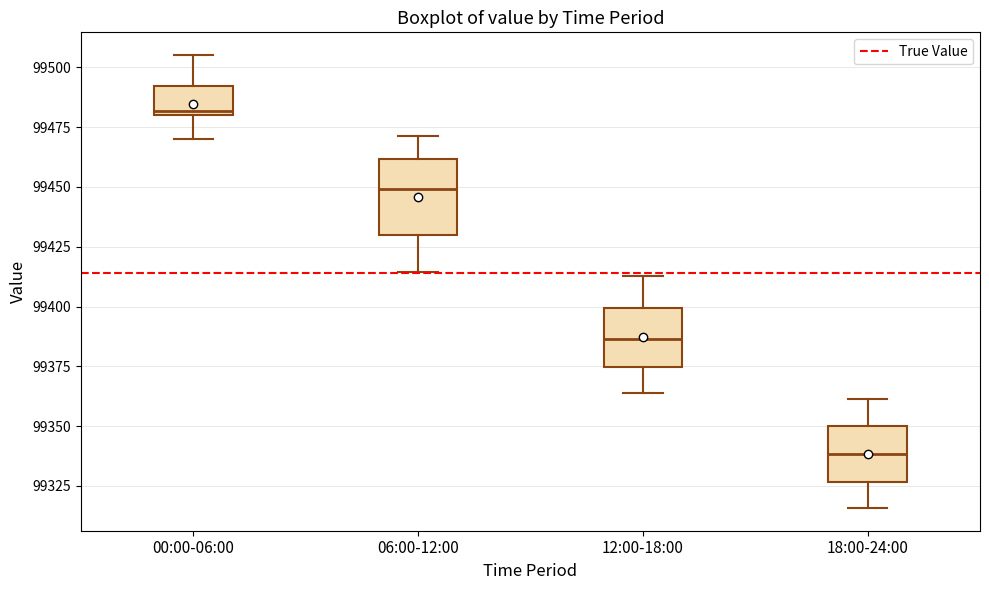

Reading left to right, read every box against the y-axis: the position of its median line, the range the box covers, and the ends of its whiskers. The values are not printed on the chart, so give them approximately, as read against the axis.

00:00-06:00: median 99480 (just above the box's lower edge), box 99480 to 99490, whiskers 99470 to 99505
06:00-12:00: median 99450, box 99430 to 99460, whiskers 99415 to 99470
12:00-18:00: median 99385, box 99375 to 99400, whiskers 99365 to 99415
18:00-24:00: median 99340, box 99325 to 99350, whiskers 99315 to 99360